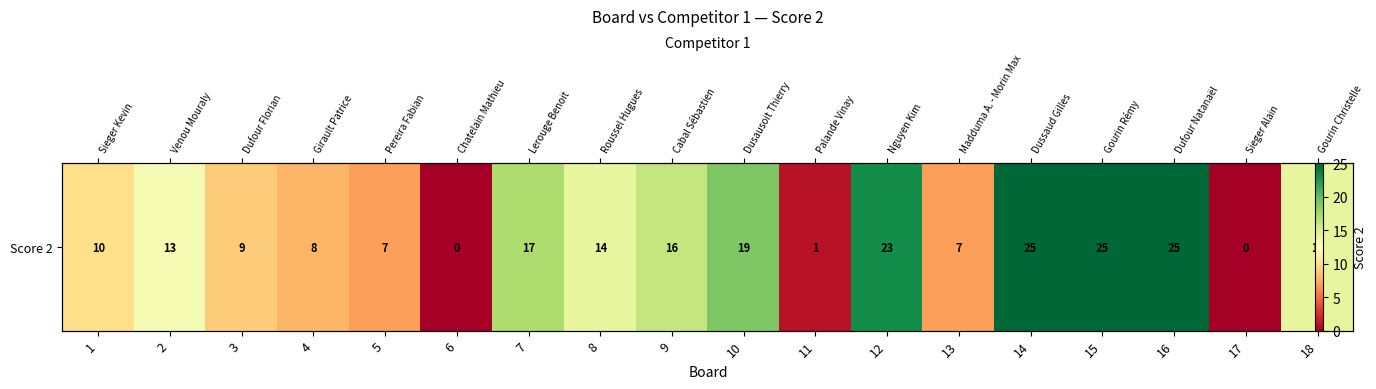

Between 16 and 13, which is larger?

16